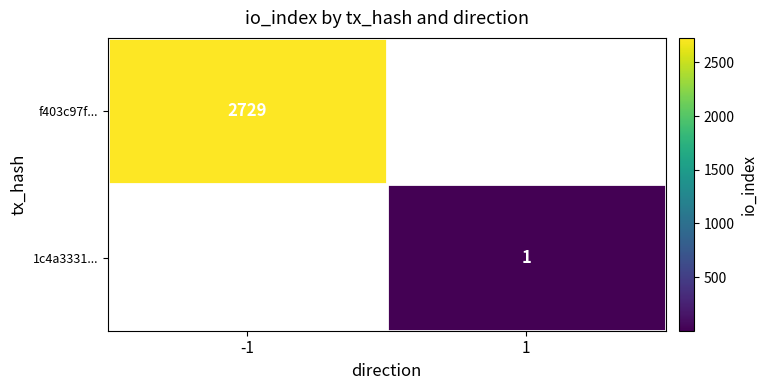

True or false: 1c4a3331... has a value of 2 at 1.

False